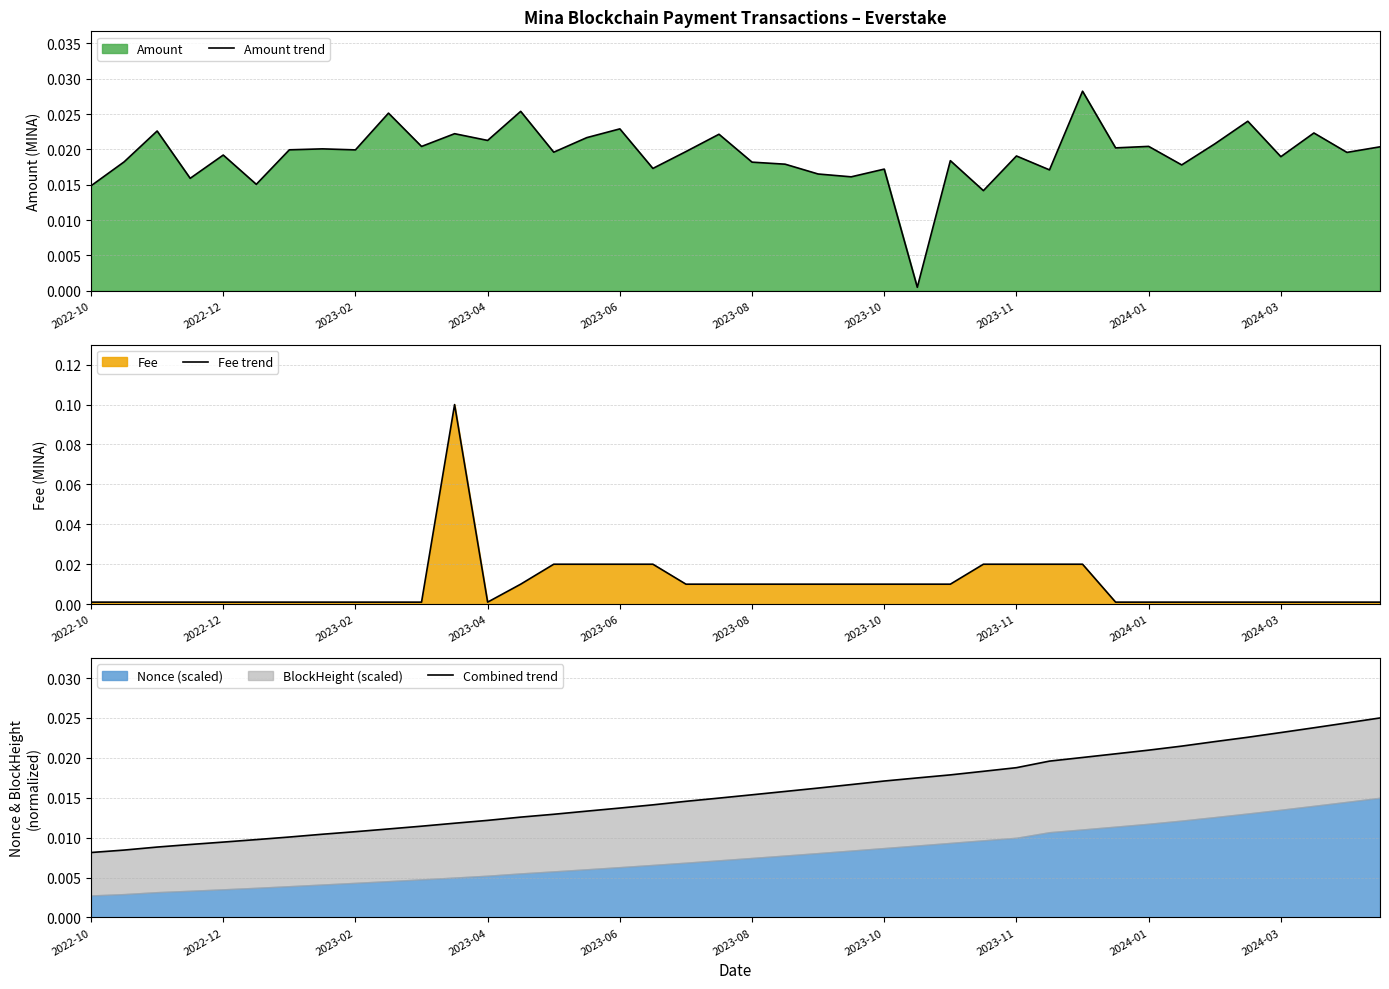

True or false: Combined trend and Fee trend intersect in this chart.

True